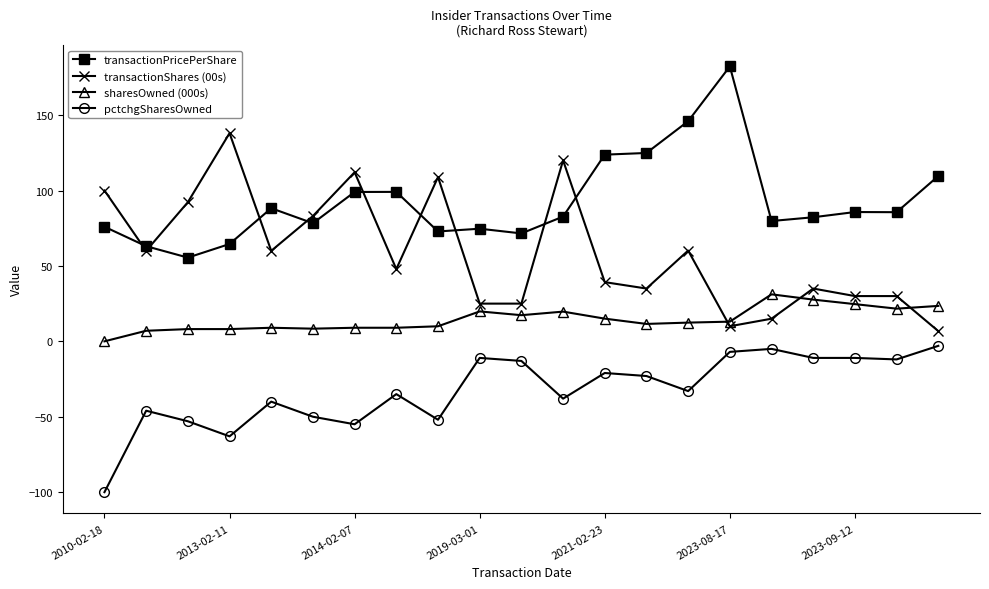

True or false: transactionPricePerShare and pctchgSharesOwned cross at least once.

False